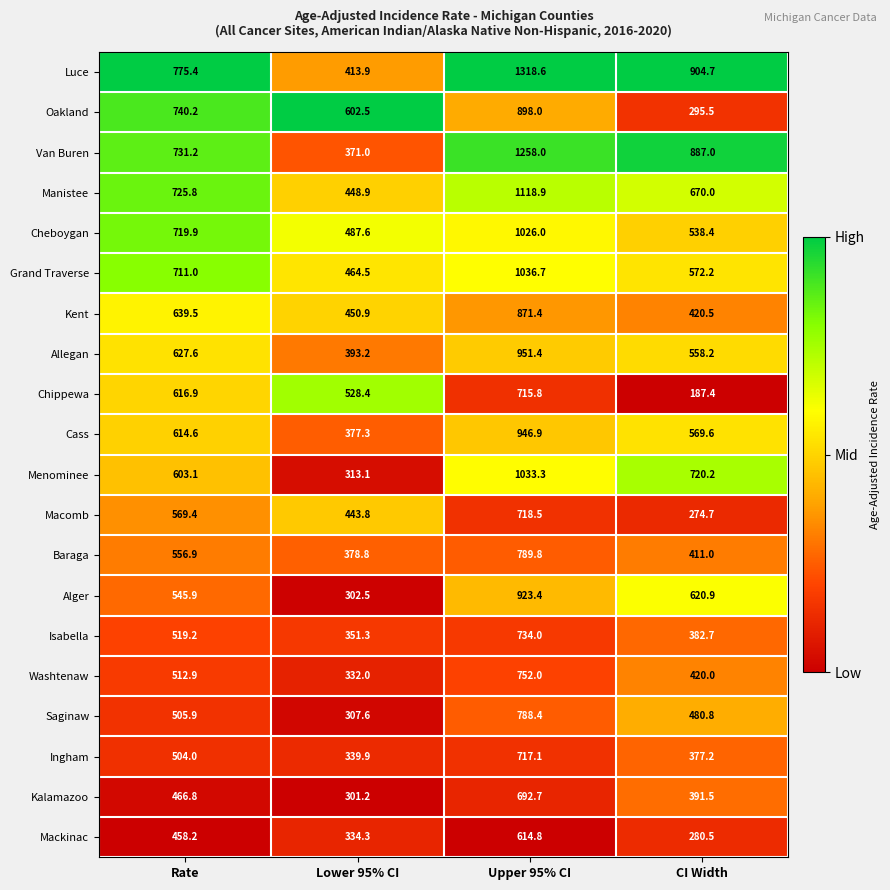

Where is Van Buren nearest to the value 814?

CI Width